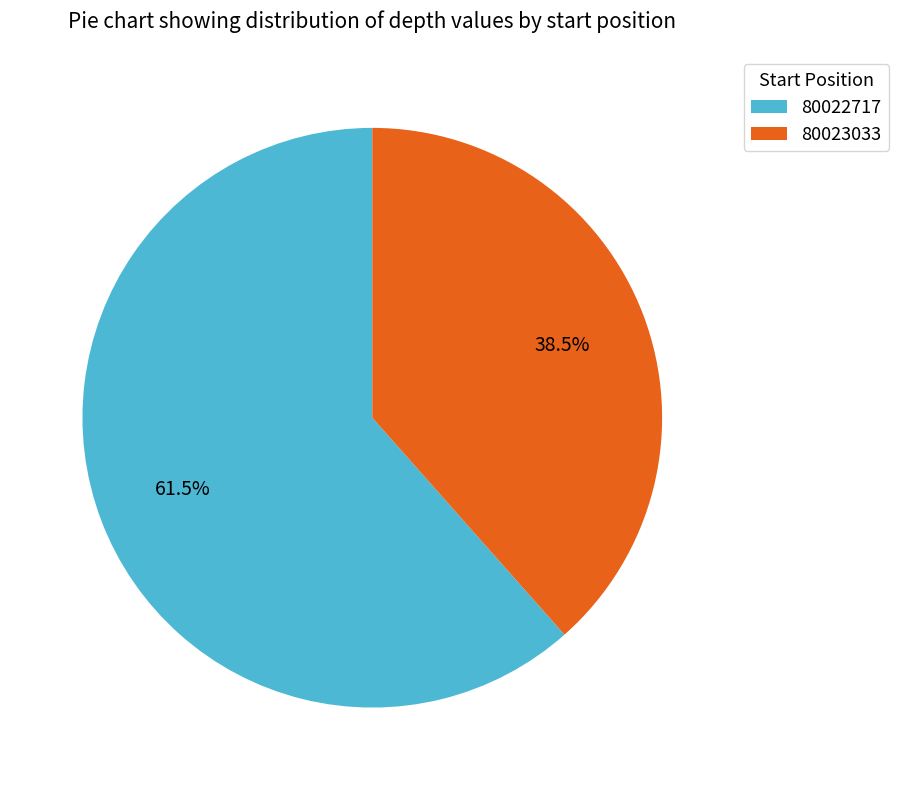

Rank the categories by value from highest to lowest.

80022717, 80023033